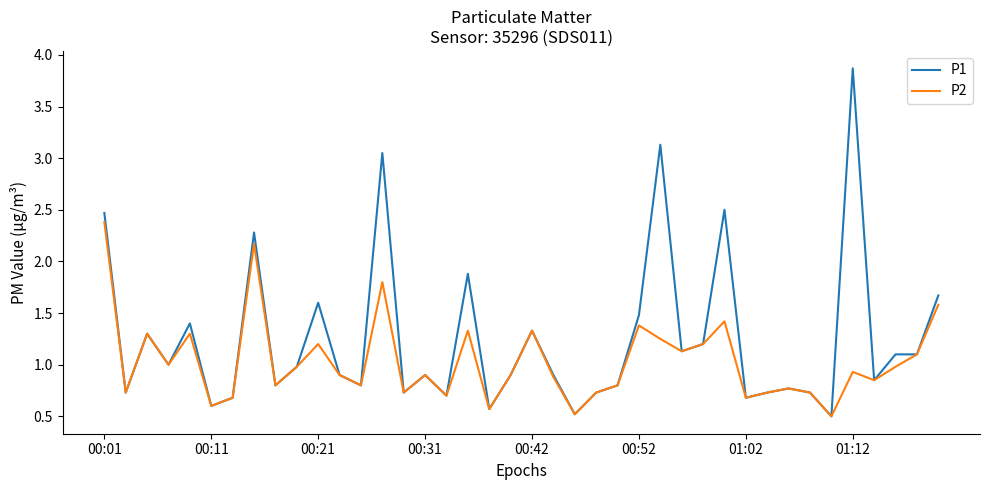

Which series has the largest range (max minus min)?

P1